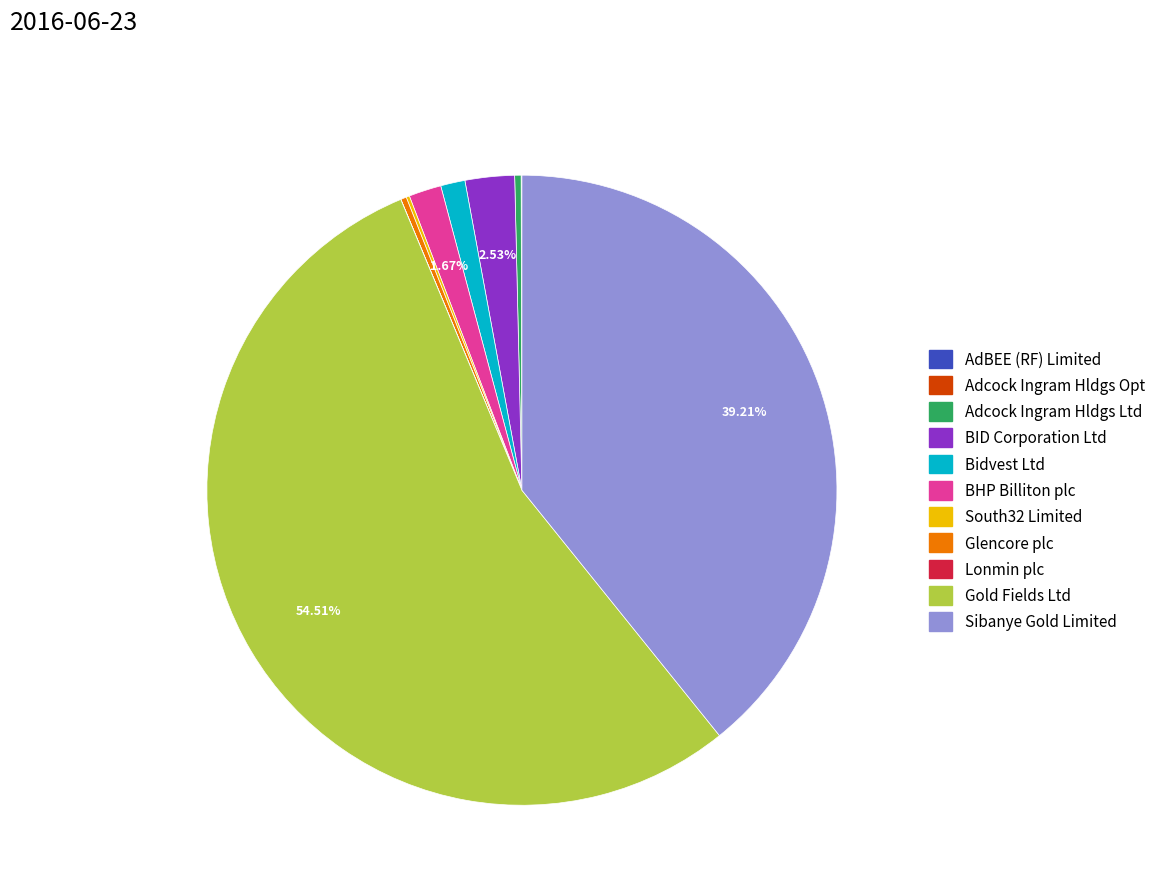

What is the largest slice in the pie chart?

Gold Fields Ltd